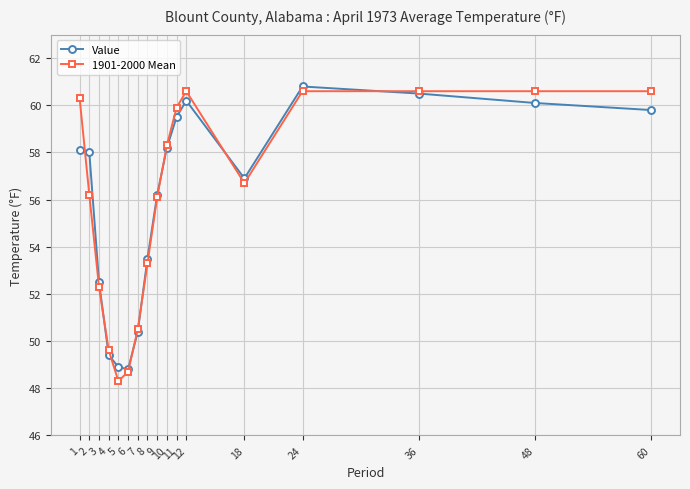

What is the value of the 1901-2000 Mean point at the 15th from the left?

60.6